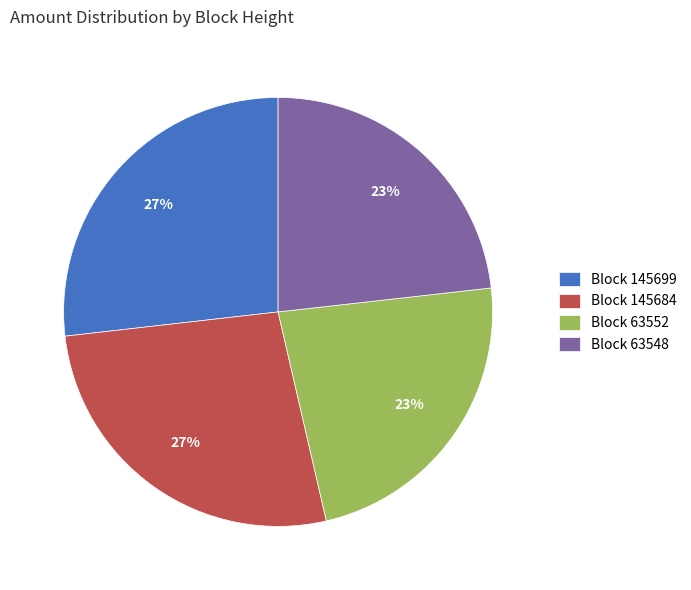

Is it true that Block 145684 is 27% of the pie?

True